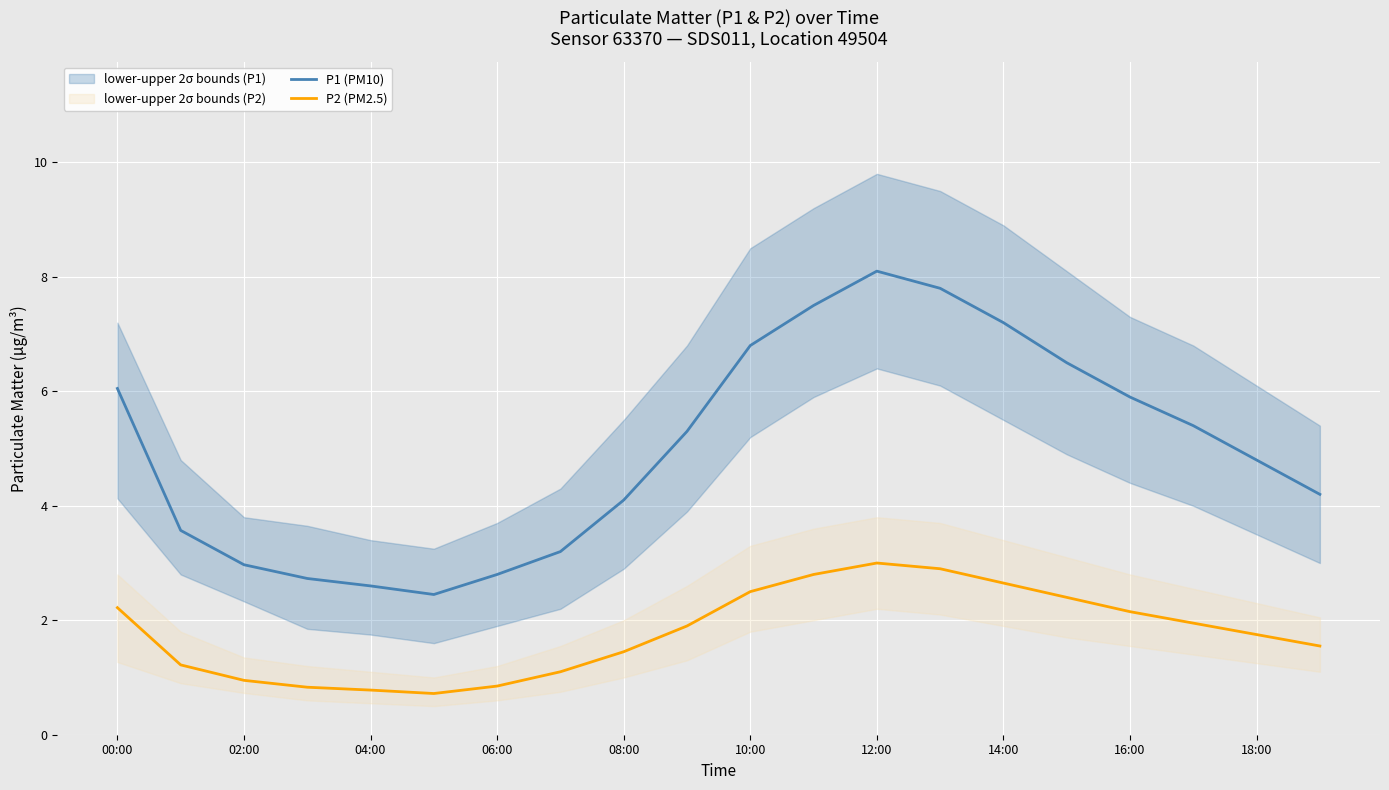

What is the maximum value for P1 (PM10)?

8.1